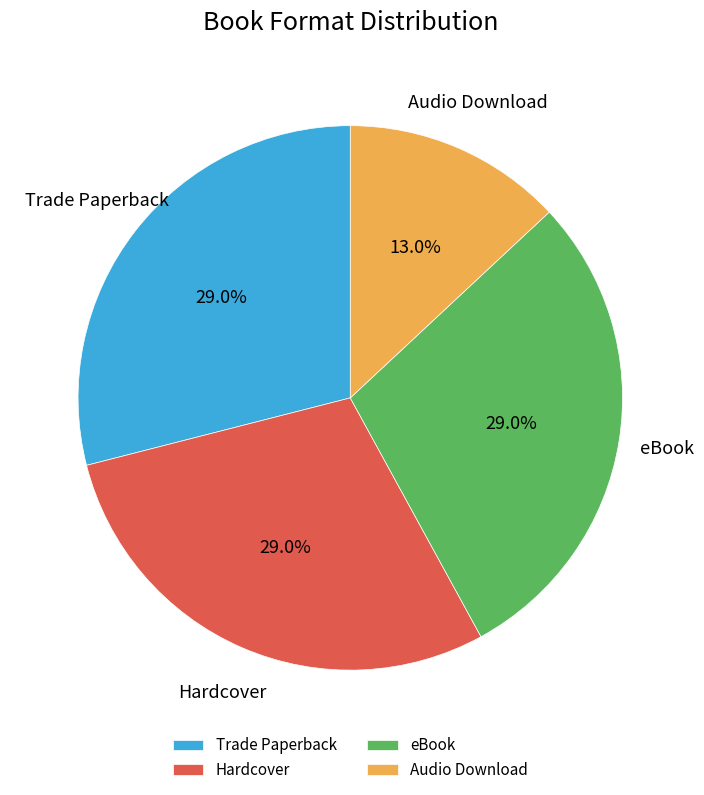

How many segments does this pie chart have?

4